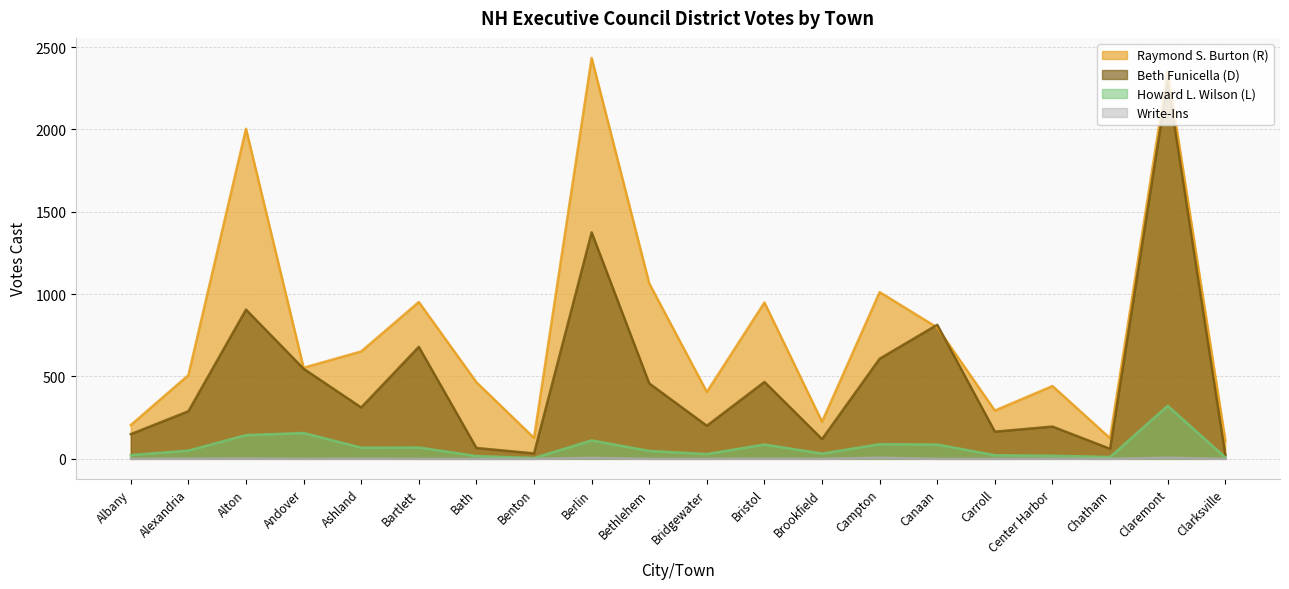

What is the spread (max minus min) of values at Bath?

465